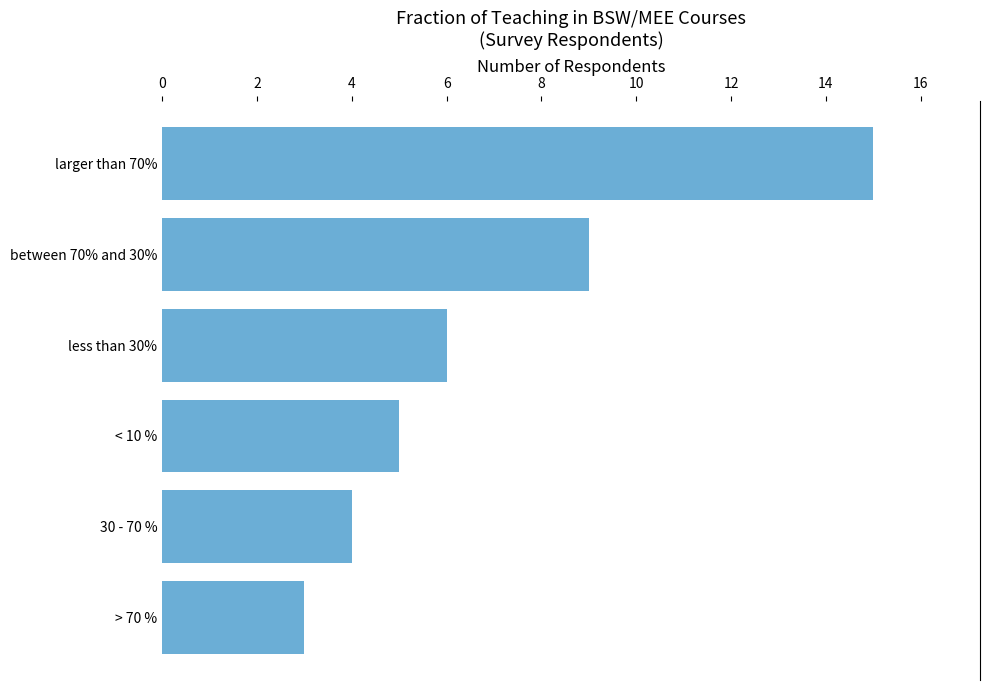

The value at between 70% and 30% is 9. True or false?

True